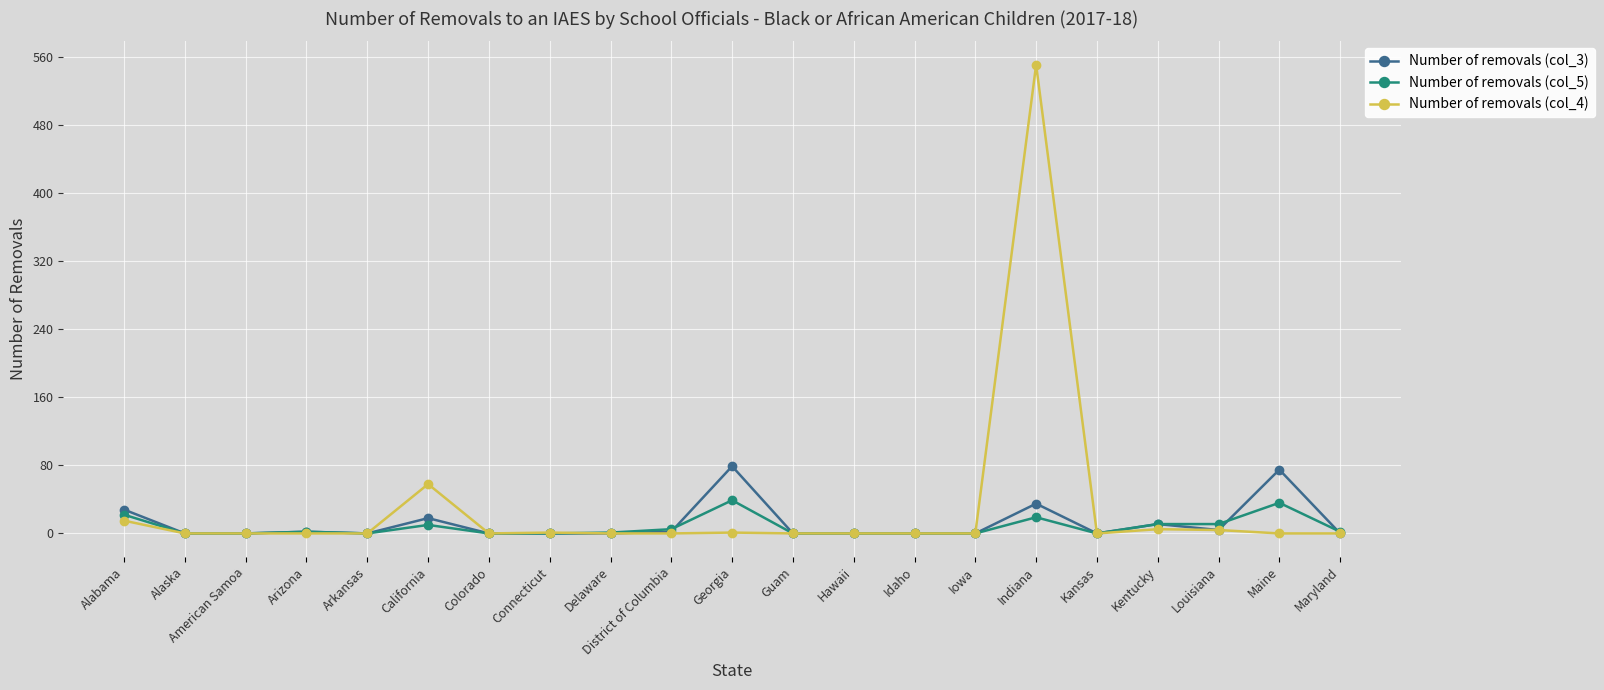

The value of Number of removals (col_4) at Maryland is 0. True or false?

True